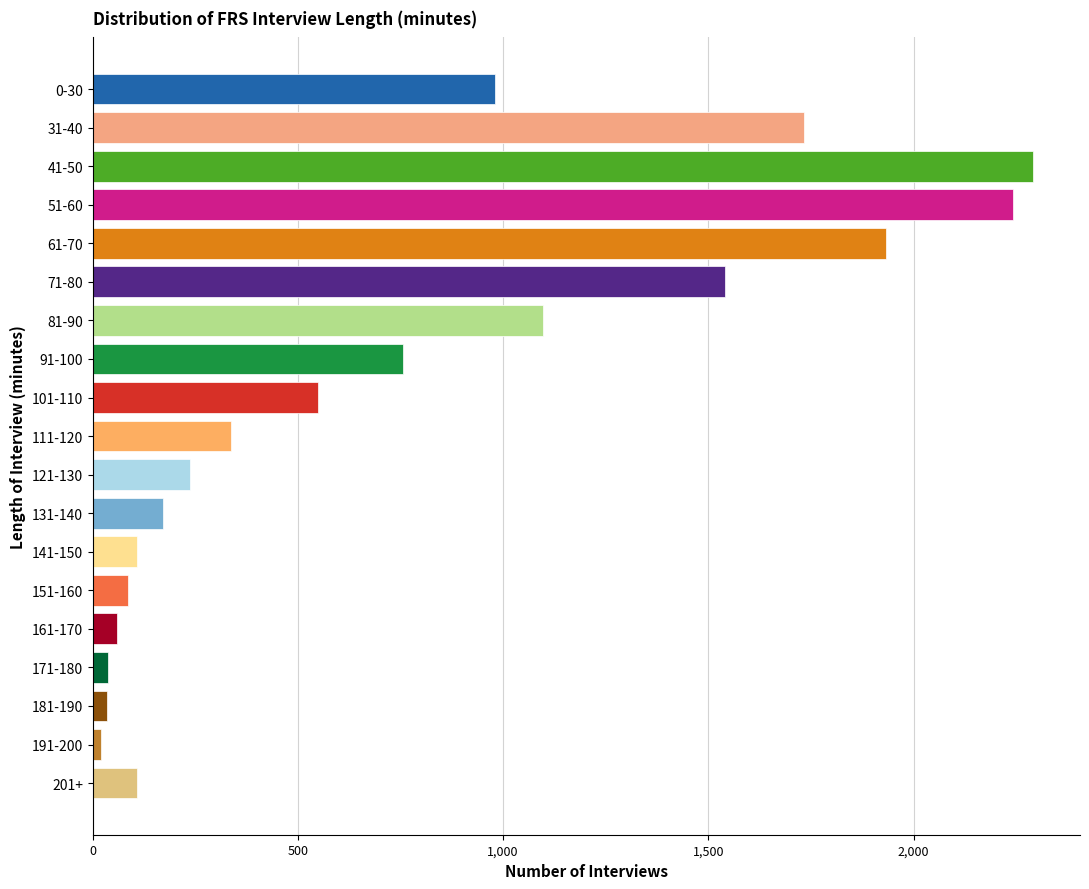

The chart shows a value of 1541 at 71-80. True or false?

True